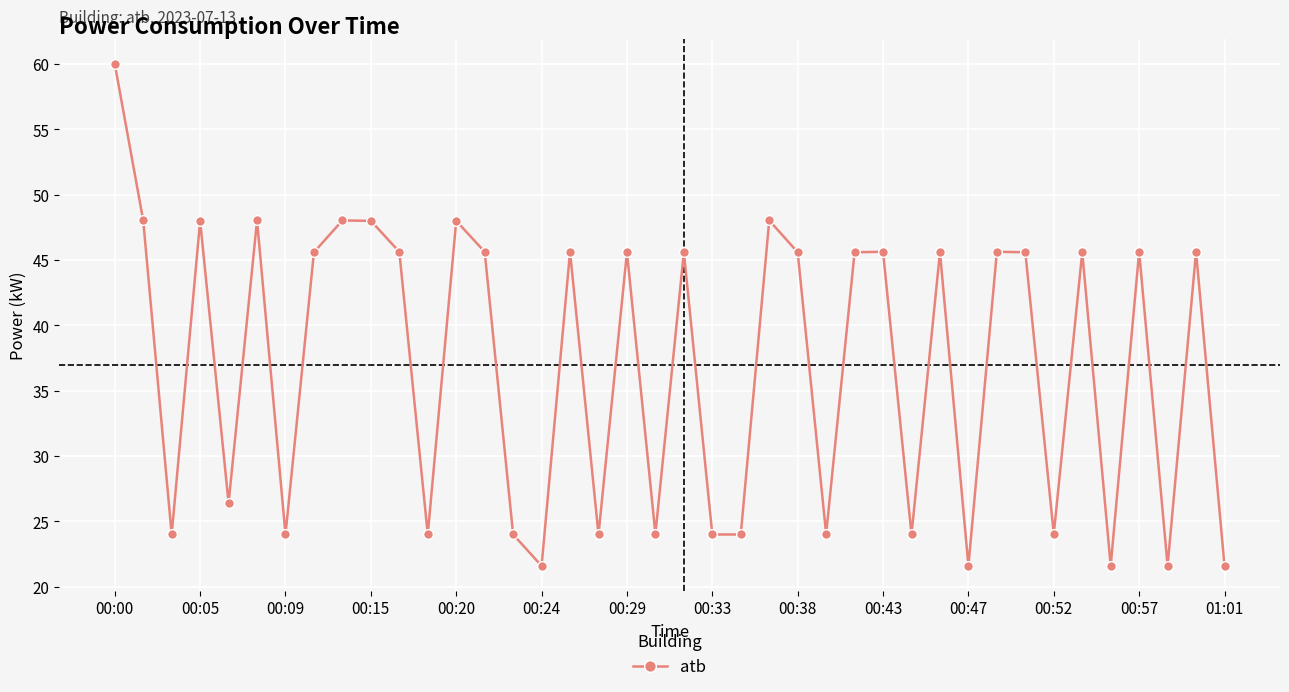

What is the difference between the second highest and second lowest values?

26.4